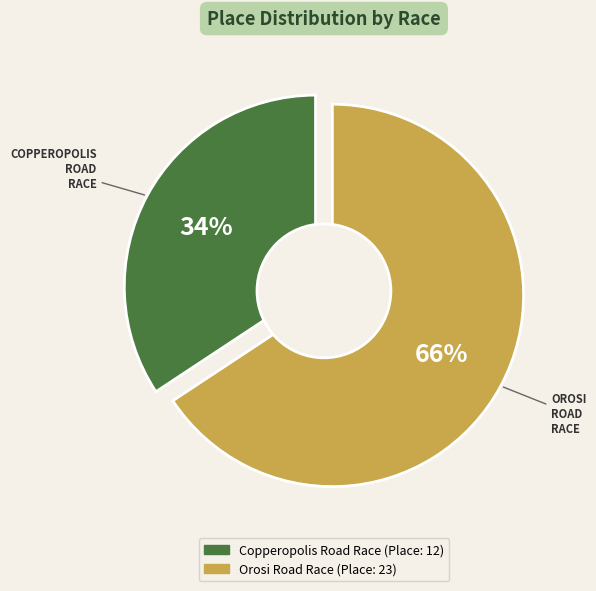

To the nearest percent, what is the combined percentage of Copperopolis Road Race and Orosi Road Race?

100%